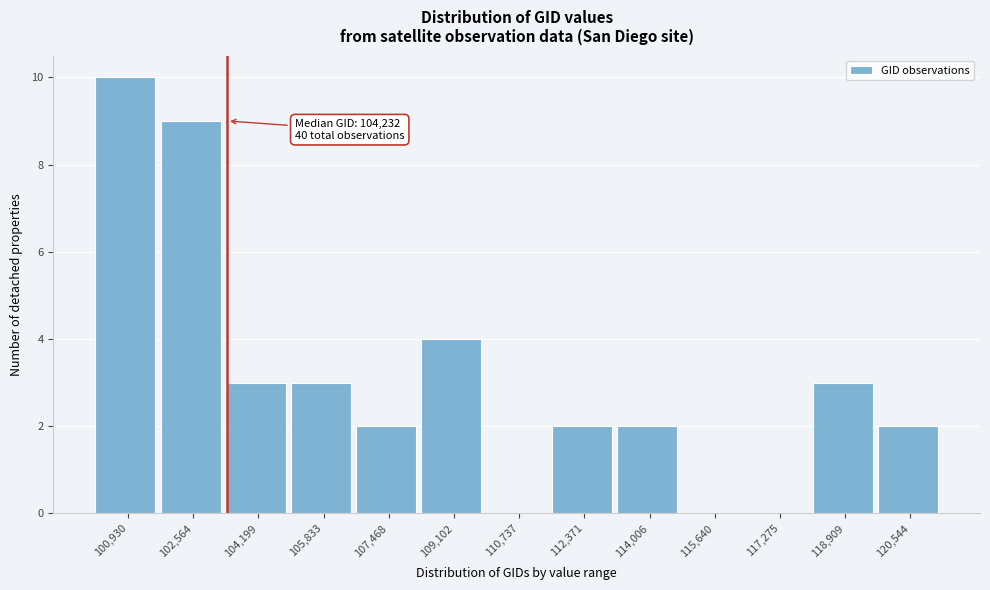

Reading left to right, list all the values displayed in this chart.

100,930=10	102,564=9	104,199=3	105,833=3	107,468=2	109,102=4	110,737=0	112,371=2	114,006=2	115,640=0	117,275=0	118,909=3	120,544=2